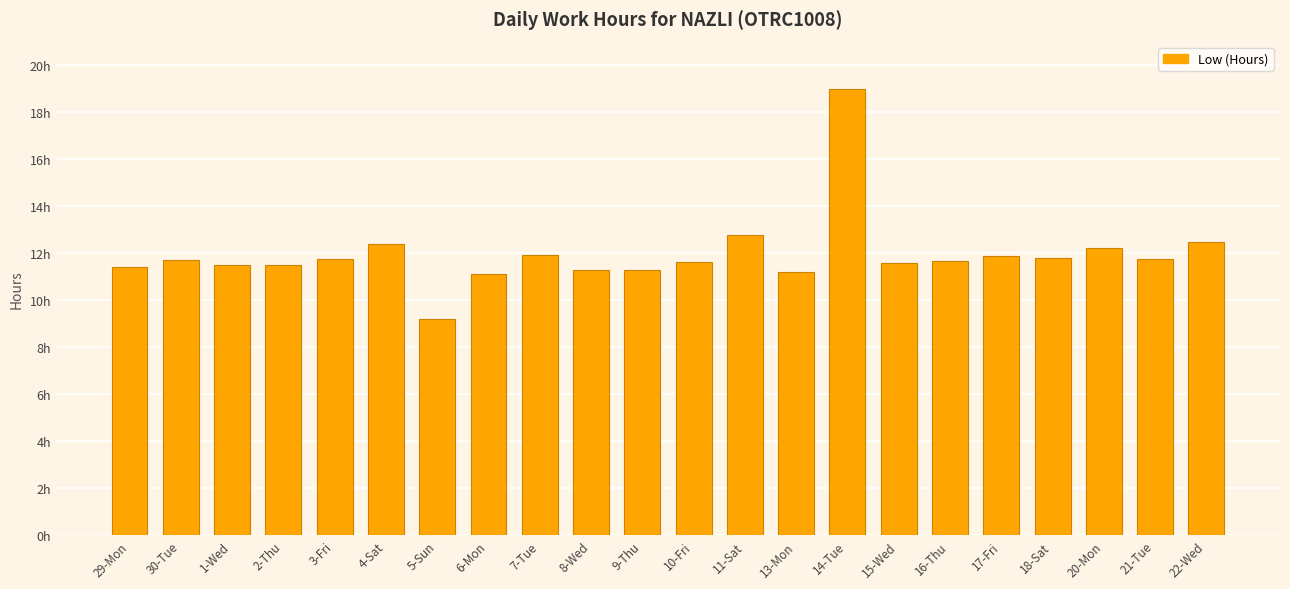

What is the sum of all values?

263.0